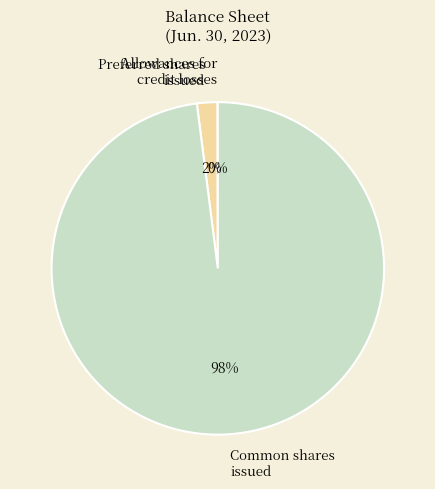

To the nearest percent, what is the average slice percentage?

33%